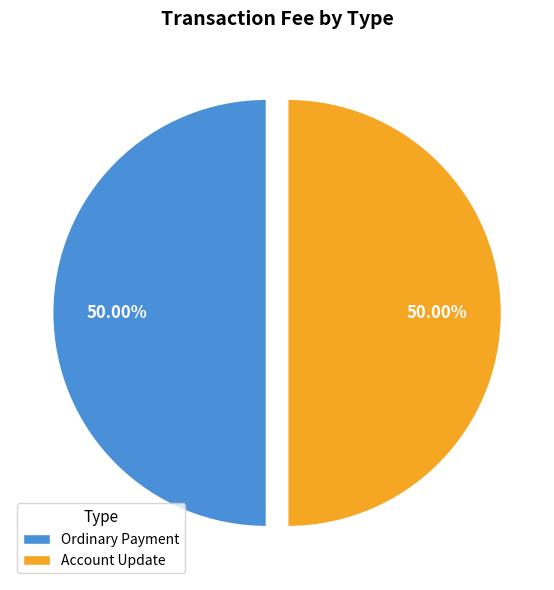

Approximately how many times larger is the value at Account Update compared to Ordinary Payment?

1.0